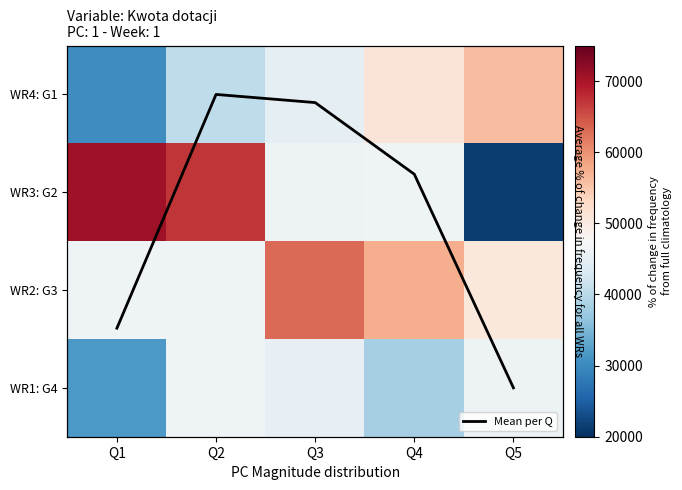

At Q4, list the series in order from largest to smallest.

WR2: G3, WR4: G1, WR3: G2, WR1: G4, Mean per Q